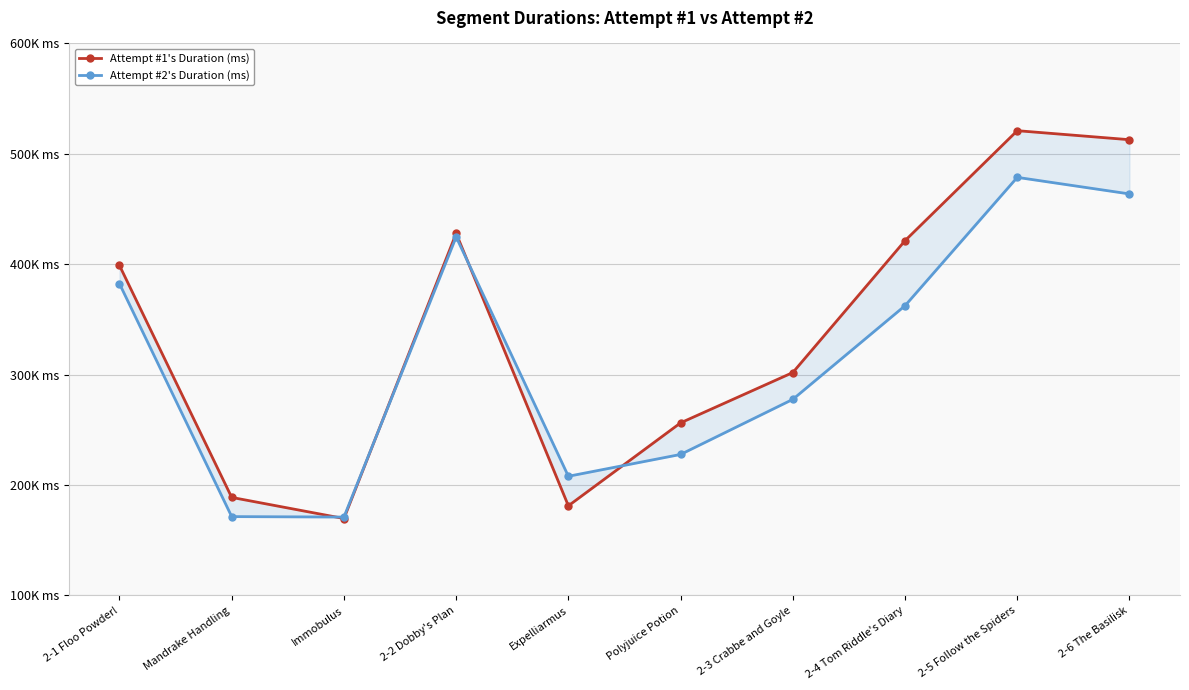

At which label does Attempt #2's Duration (ms) first exceed 362433?

2-1 Floo Powder!